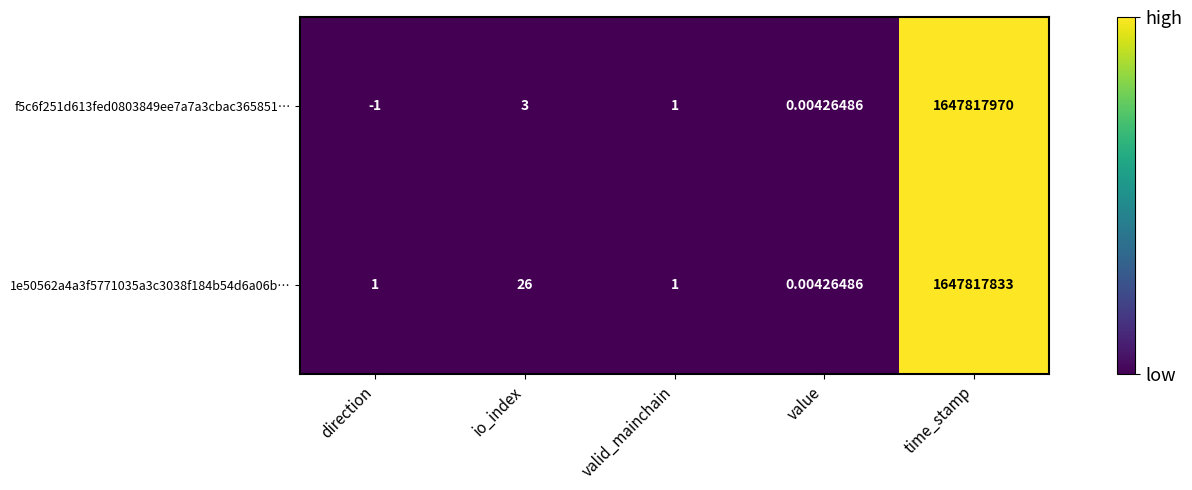

Which category has the lowest value in the 1e50562a4a3f5771035a3c3038f184b54d6a06b… series?

value